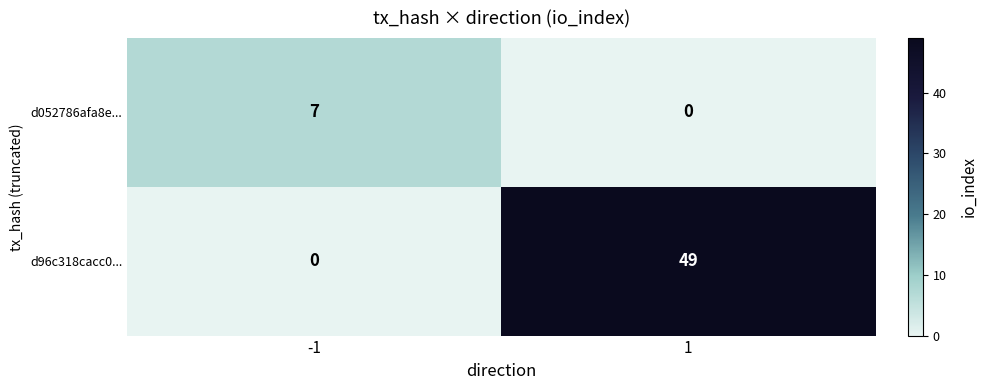

How many categories are shown in the chart?

2